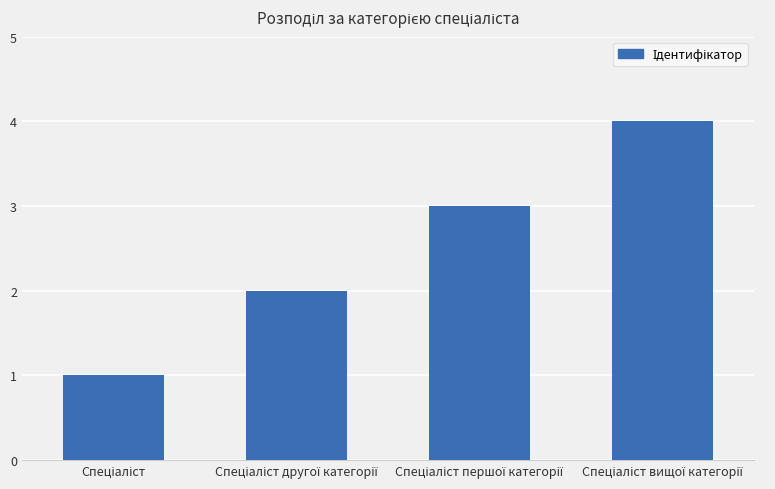

What is the difference between the maximum and minimum values?

3